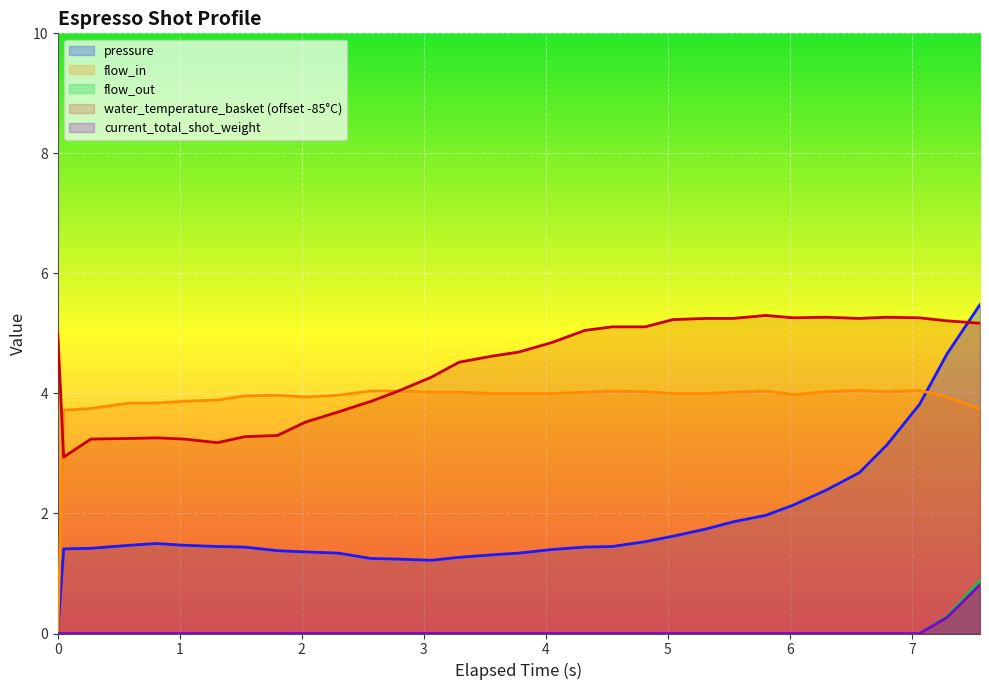

Reading right to left, extract all data points from this chart.

pressure: 5.5	4.7	3.8	3.1	2.7	2.4	2.1	2.0	1.9	1.7	1.6	1.5	1.4	1.4	1.4	1.3	1.3	1.3	1.2	1.2	1.2	1.3	1.4	1.4	1.4	1.4	1.5	1.5	1.5	1.4	1.4	0.0
flow_in: 3.7	3.9	4.0	4.0	4.0	4.0	4.0	4.0	4.0	4.0	4.0	4.0	4.0	4.0	4.0	4.0	4.0	4.0	4.0	4.0	4.0	4.0	3.9	4.0	4.0	3.9	3.9	3.8	3.8	3.8	3.7	0.0
flow_out: 0.9	0.3	0.0	0.0	0.0	0.0	0.0	0.0	0.0	0.0	0.0	0.0	0.0	0.0	0.0	0.0	0.0	0.0	0.0	0.0	0.0	0.0	0.0	0.0	0.0	0.0	0.0	0.0	0.0	0.0	0.0	0.0
water_temperature_basket: 5.2	5.2	5.3	5.3	5.2	5.3	5.3	5.3	5.2	5.2	5.2	5.1	5.1	5.0	4.8	4.7	4.6	4.5	4.3	4.0	3.9	3.7	3.5	3.3	3.3	3.2	3.2	3.3	3.2	3.2	2.9	5.0
current_total_shot_weight: 0.8	0.3	0.0	0.0	0.0	0.0	0.0	0.0	0.0	0.0	0.0	0.0	0.0	0.0	0.0	0.0	0.0	0.0	0.0	0.0	0.0	0.0	0.0	0.0	0.0	0.0	0.0	0.0	0.0	0.0	0.0	0.0